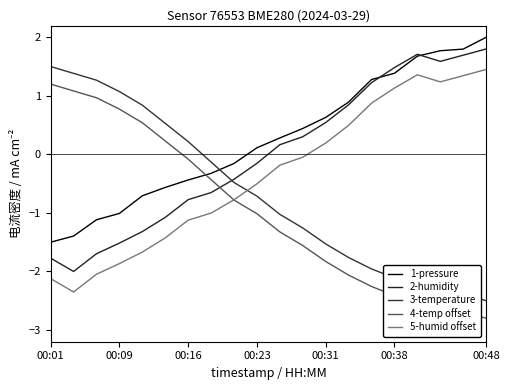

How many distinct data groups are displayed?

5